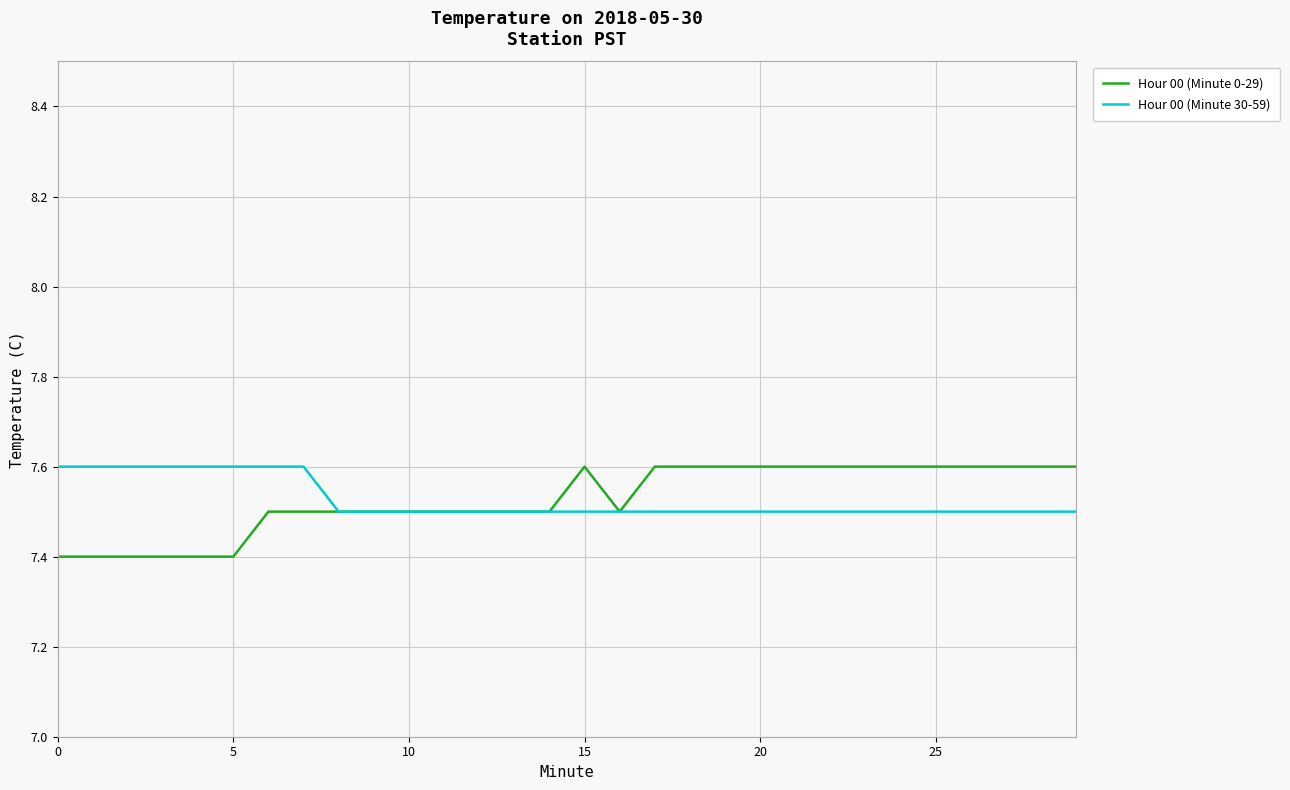

Reading right to left, transcribe all the data shown in this chart.

Hour 00 (Minute 0-29): 7.6	7.6	7.6	7.6	7.6	7.6	7.6	7.6	7.6	7.6	7.6	7.6	7.6	7.5	7.6	7.5	7.5	7.5	7.5	7.5	7.5	7.5	7.5	7.5	7.4	7.4	7.4	7.4	7.4	7.4
Hour 00 (Minute 30-59): 7.5	7.5	7.5	7.5	7.5	7.5	7.5	7.5	7.5	7.5	7.5	7.5	7.5	7.5	7.5	7.5	7.5	7.5	7.5	7.5	7.5	7.5	7.6	7.6	7.6	7.6	7.6	7.6	7.6	7.6